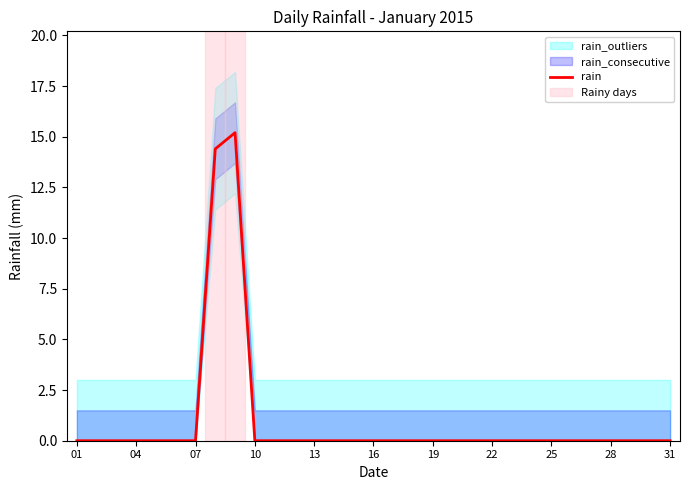

What is the sum of all values?

29.6